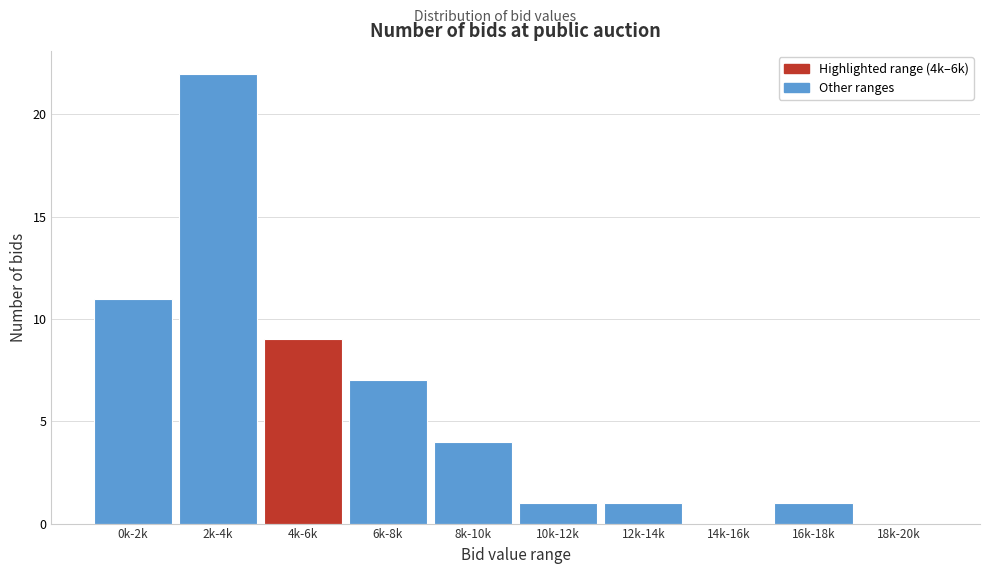

Reading left to right, extract all data points from this chart.

0k-2k=11	2k-4k=22	4k-6k=9	6k-8k=7	8k-10k=4	10k-12k=1	12k-14k=1	14k-16k=0	16k-18k=1	18k-20k=0